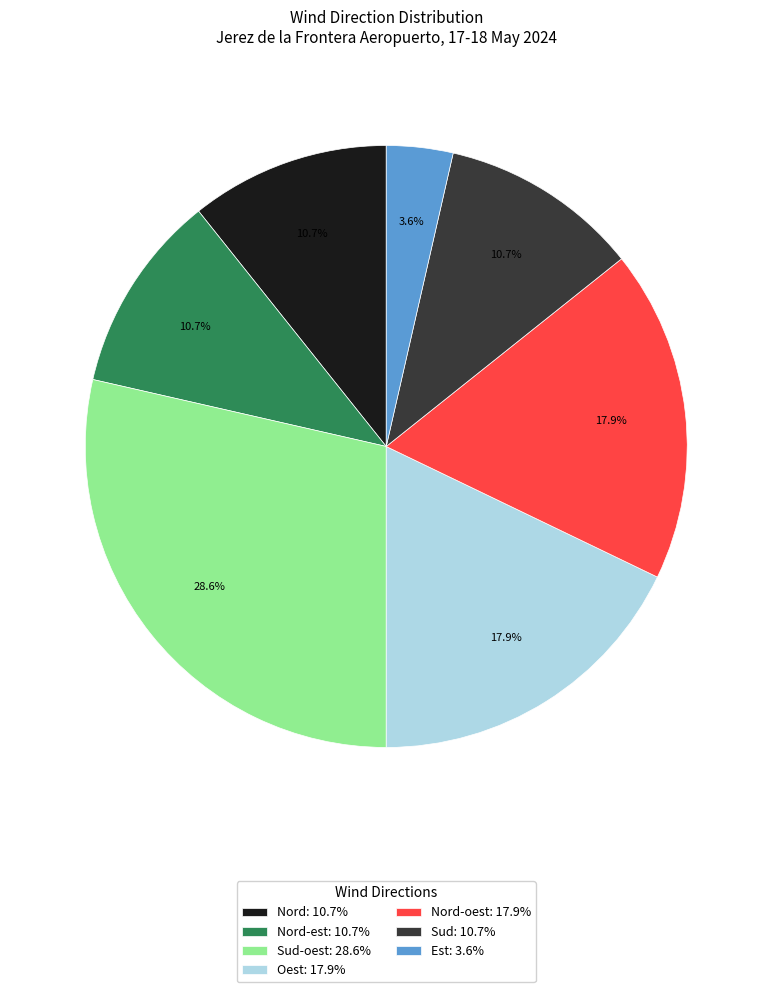

What is the ratio of the value at Nord-est: 10.7% to the value at Est: 3.6%?

3.0